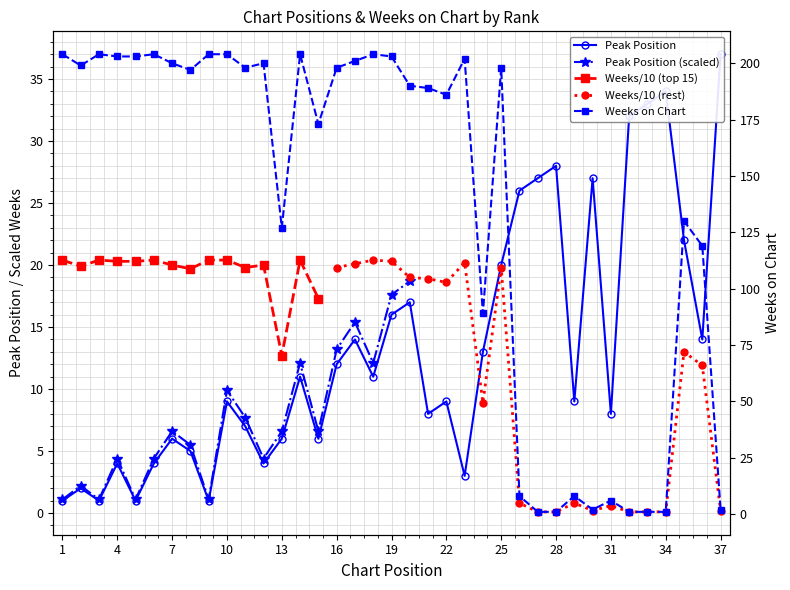

What is the difference between the maximum and minimum values in the Weeks on Chart series?

203